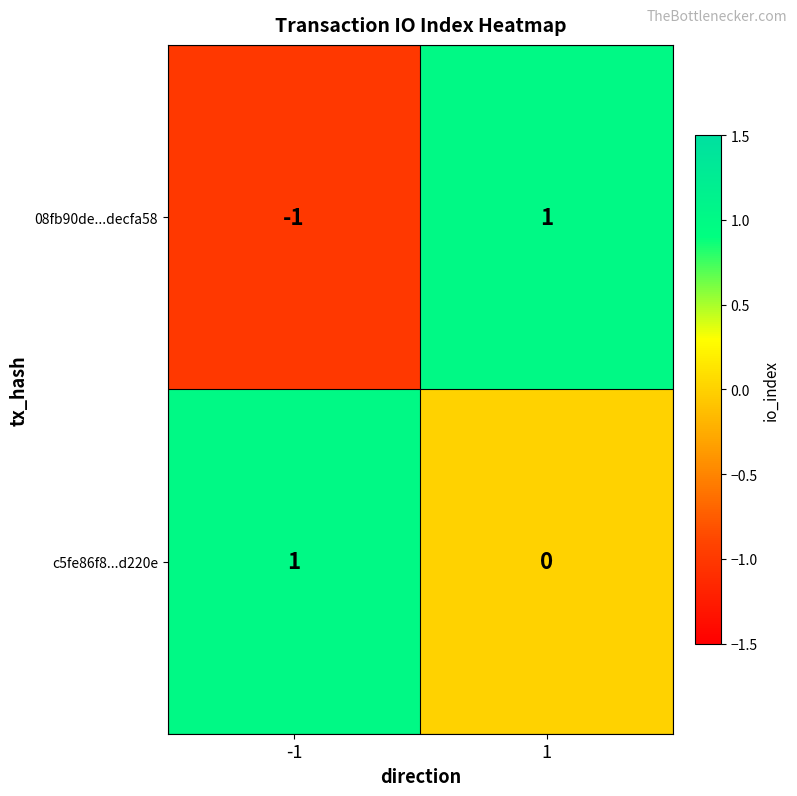

The c5fe86f8...d220e series shows 0 at 1. True or false?

True